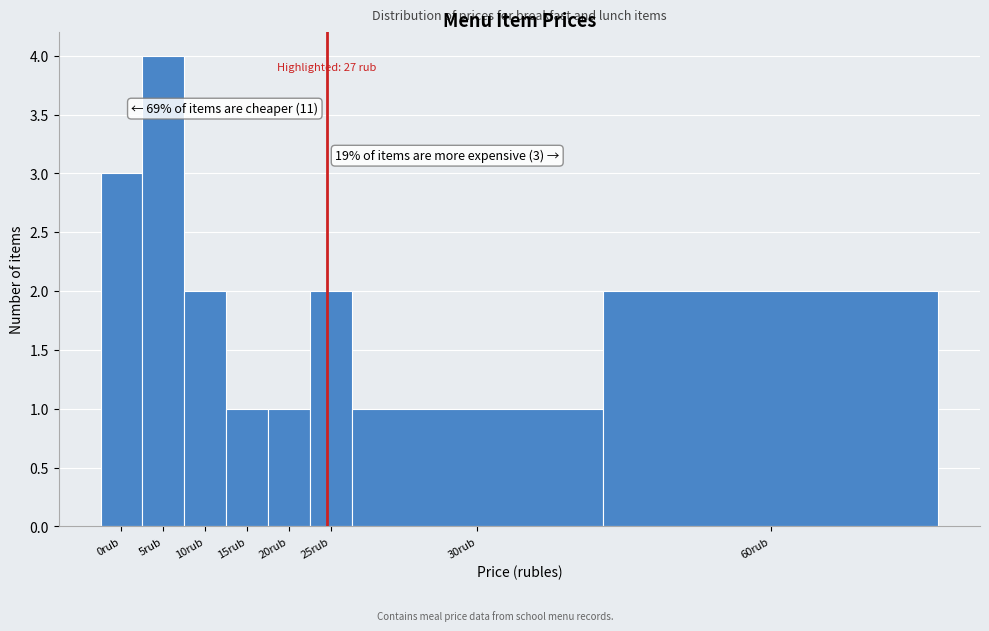

Reading right to left, what are all the values shown in this chart?

2	1	2	1	1	2	4	3